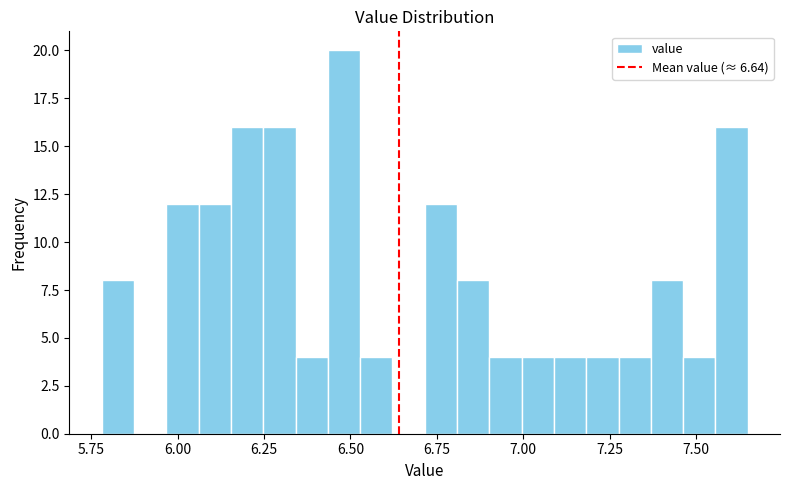

Read against the x-axis, roughly where is the centre of the tallest bar?

6.50